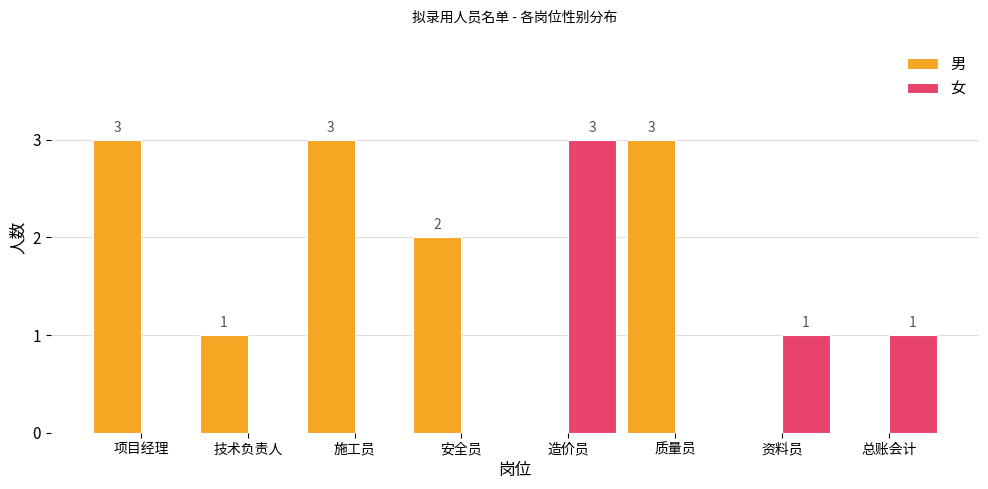

Which series changed the most between 施工员 and 资料员?

男